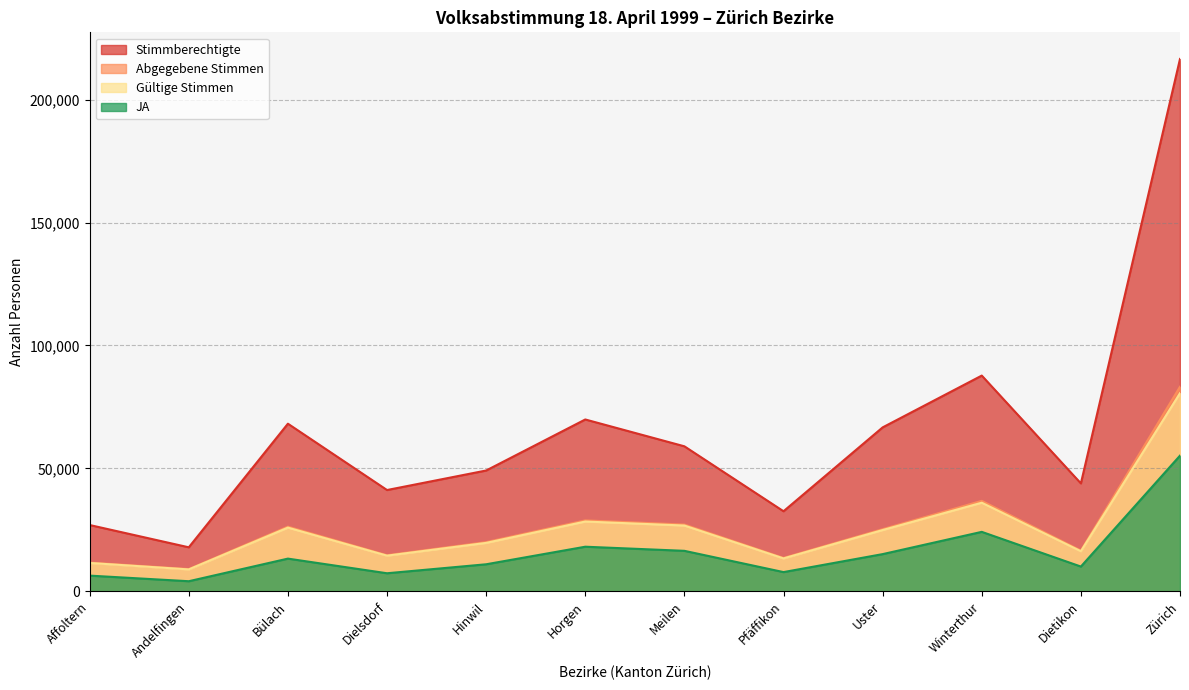

What is the sum of the Stimmberechtigte values at Meilen and Winterthur?

146766